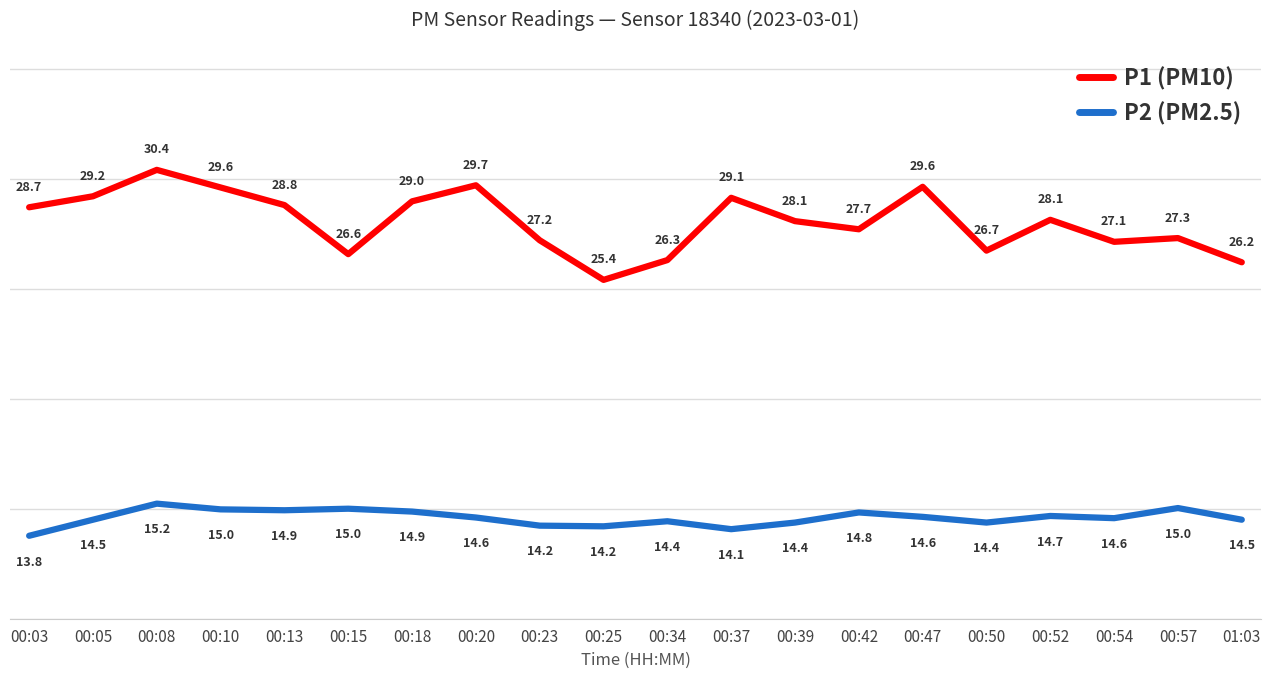

What is the difference between the second highest and second lowest values in the P1 (PM10) series?

3.5